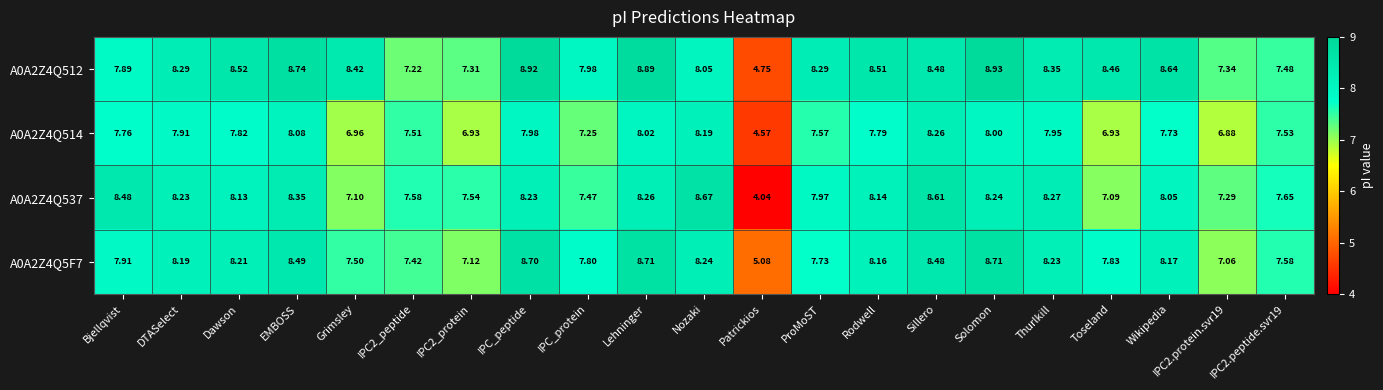

Is the value of A0A2Z4Q537 at Sillero greater than the value of A0A2Z4Q514 at DTASelect?

Yes